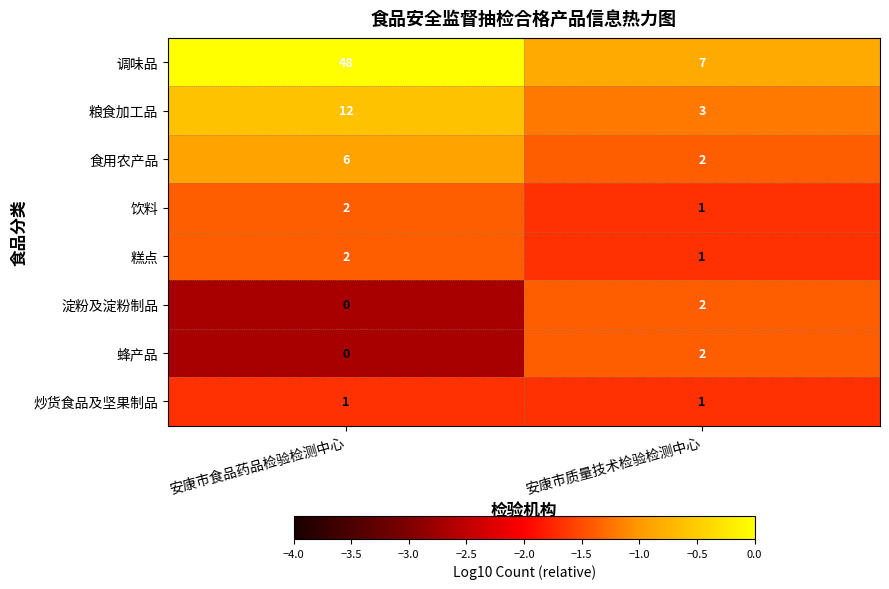

What is the sum of the 粮食加工品 values at 安康市食品药品检验检测中心 and 安康市质量技术检验检测中心?

15